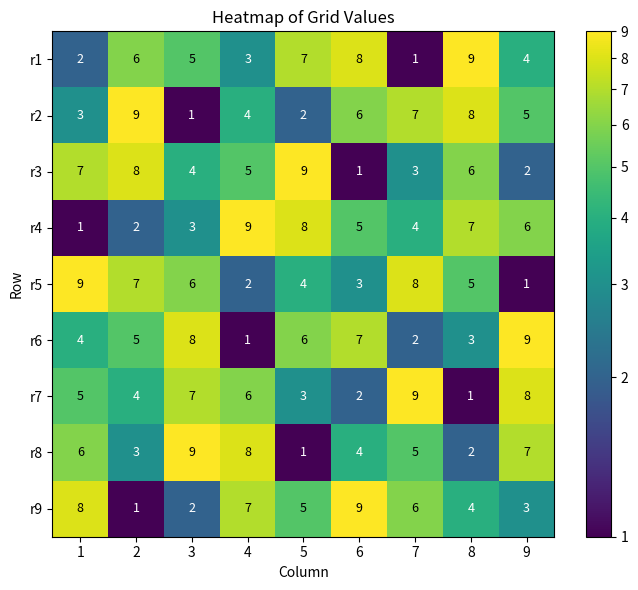

What is the sum of all r2 values?

45